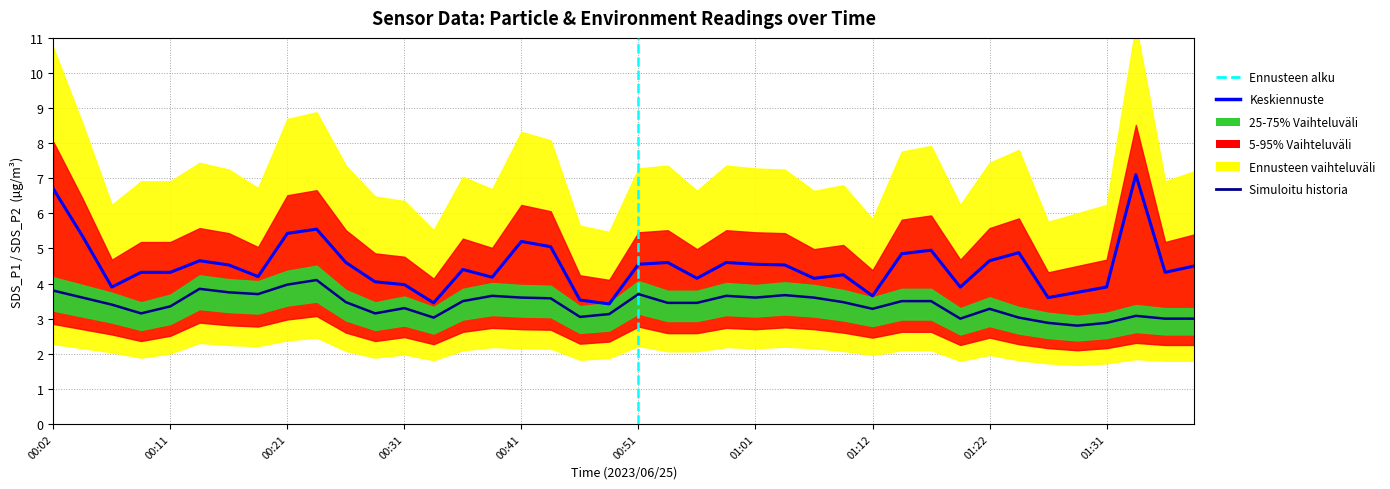

Does the chart have visible grid lines?

Yes